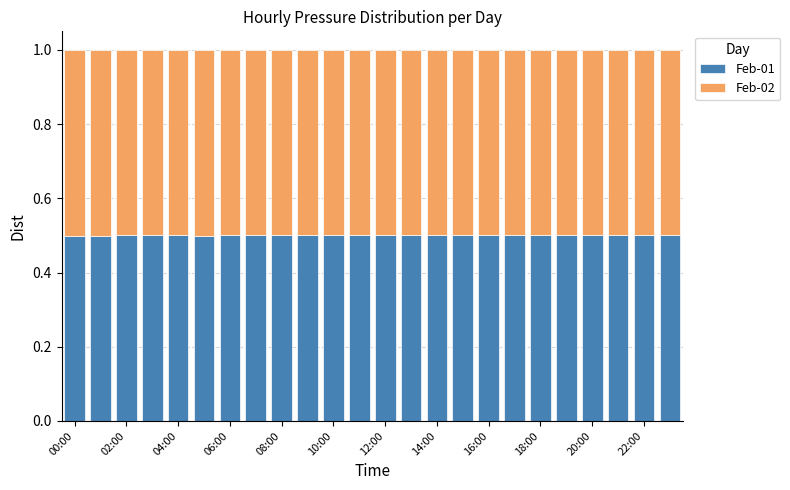

What are all the series names shown in the legend?

Feb-01, Feb-02